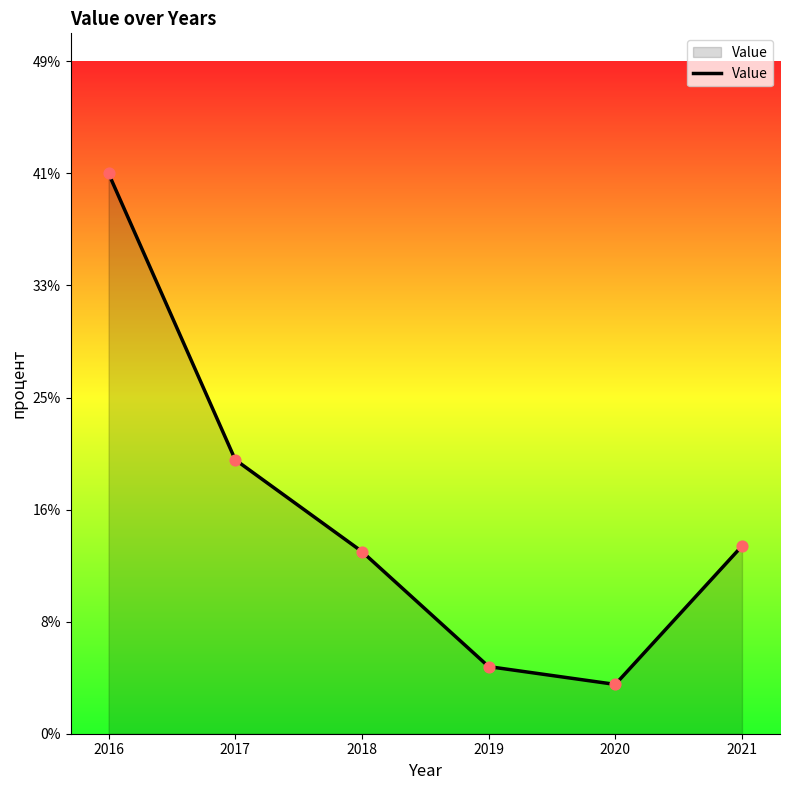

Between 2019 and 2021, which is larger?

2021